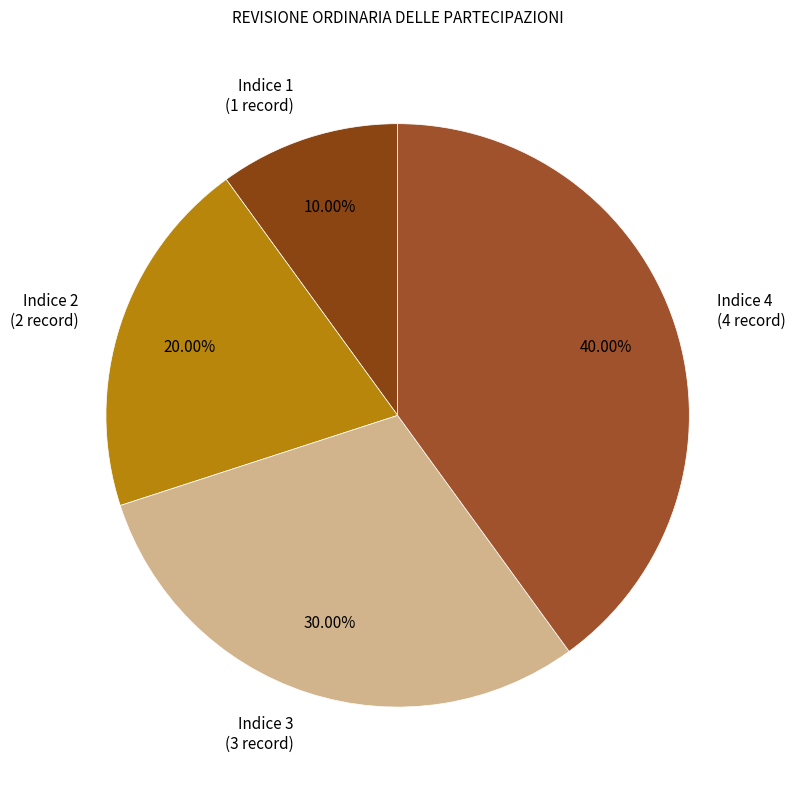

The Indice 2 slice represents 26% of the pie. True or false?

False